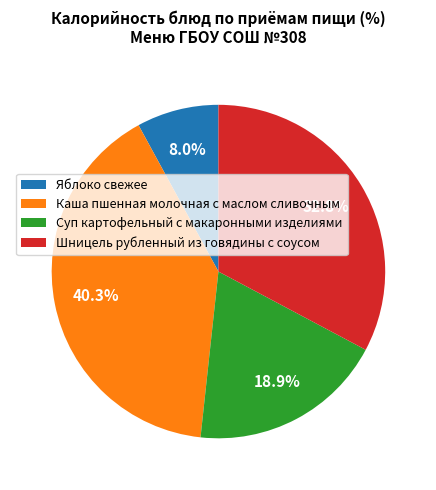

Rank the categories by value from highest to lowest.

Каша пшенная молочная с маслом сливочным, Шницель рубленный из говядины с соусом, Суп картофельный с макаронными изделиями, Яблоко свежее